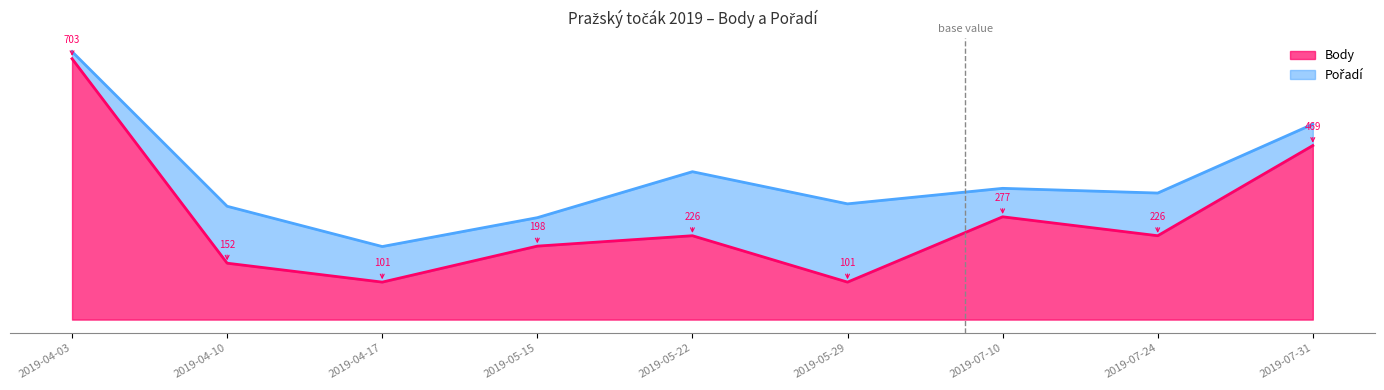

At which category does the chart reach its peak across all series?

2019-04-03